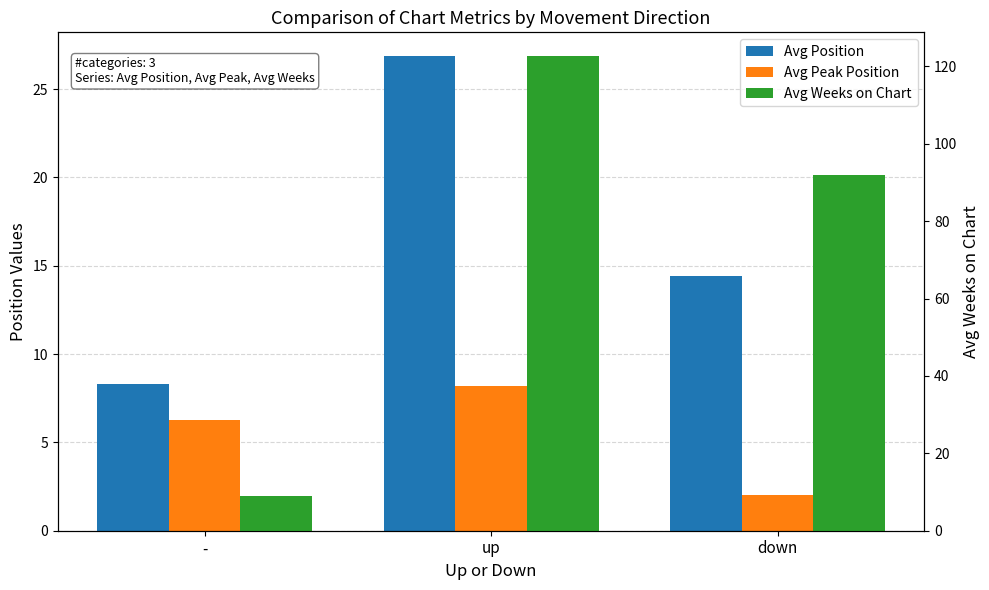

What is the value of the Avg Peak Position bar at the 1st from the left?

6.3